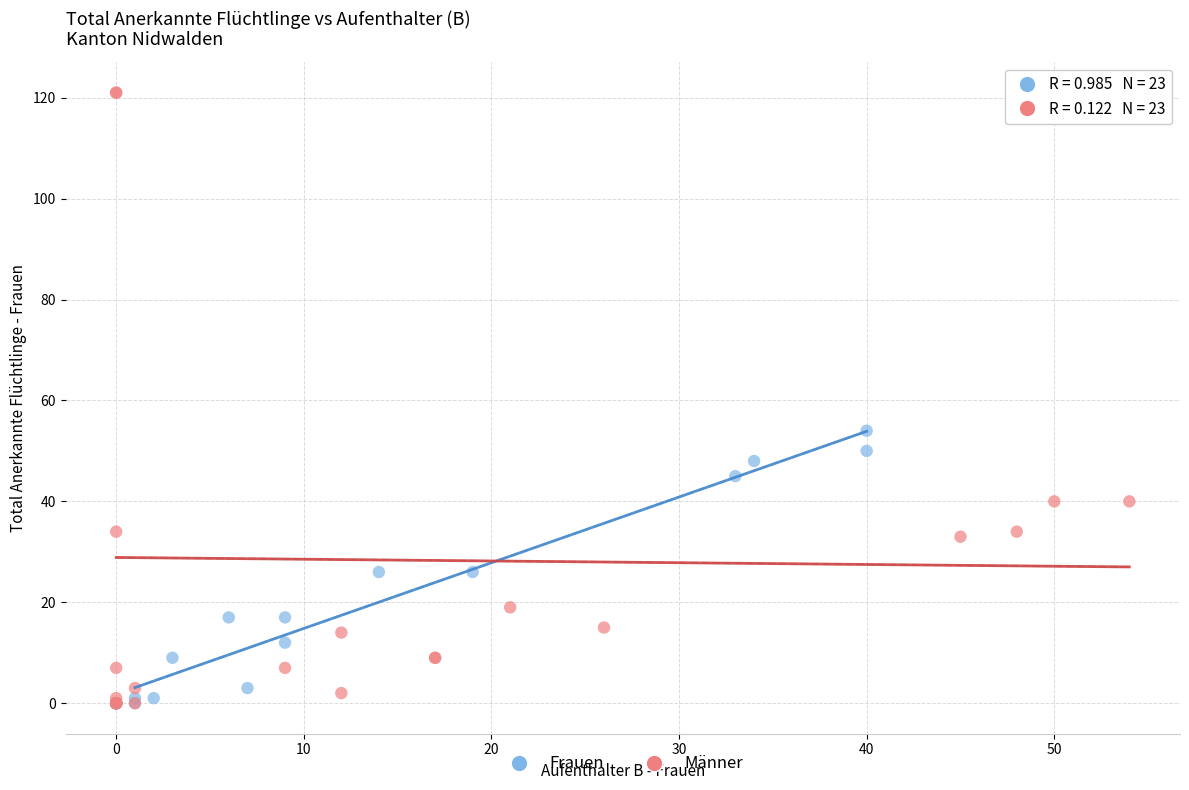

Which series contains the highest Y value?

Männer